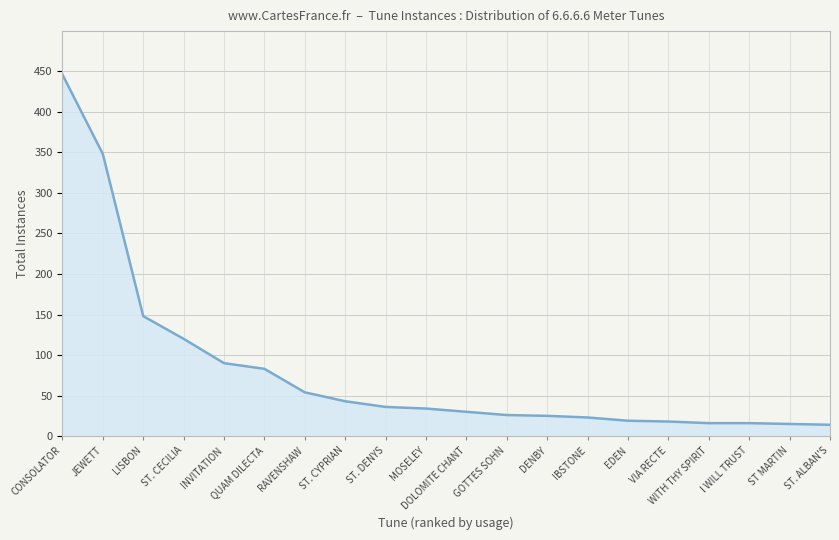

Approximately how many times larger is the value at ST. CYPRIAN compared to MOSELEY?

1.3